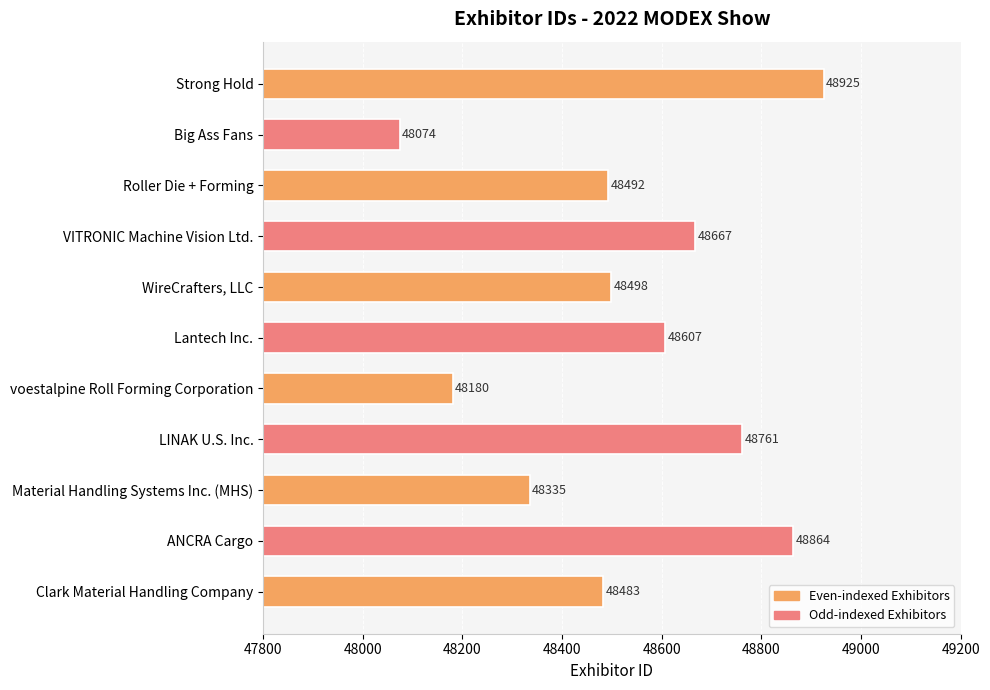

Rank the categories by value from lowest to highest.

Big Ass Fans, voestalpine Roll Forming Corporation, Material Handling Systems Inc. (MHS), Clark Material Handling Company, Roller Die + Forming, WireCrafters, LLC, Lantech Inc., VITRONIC Machine Vision Ltd., LINAK U.S. Inc., ANCRA Cargo, Strong Hold